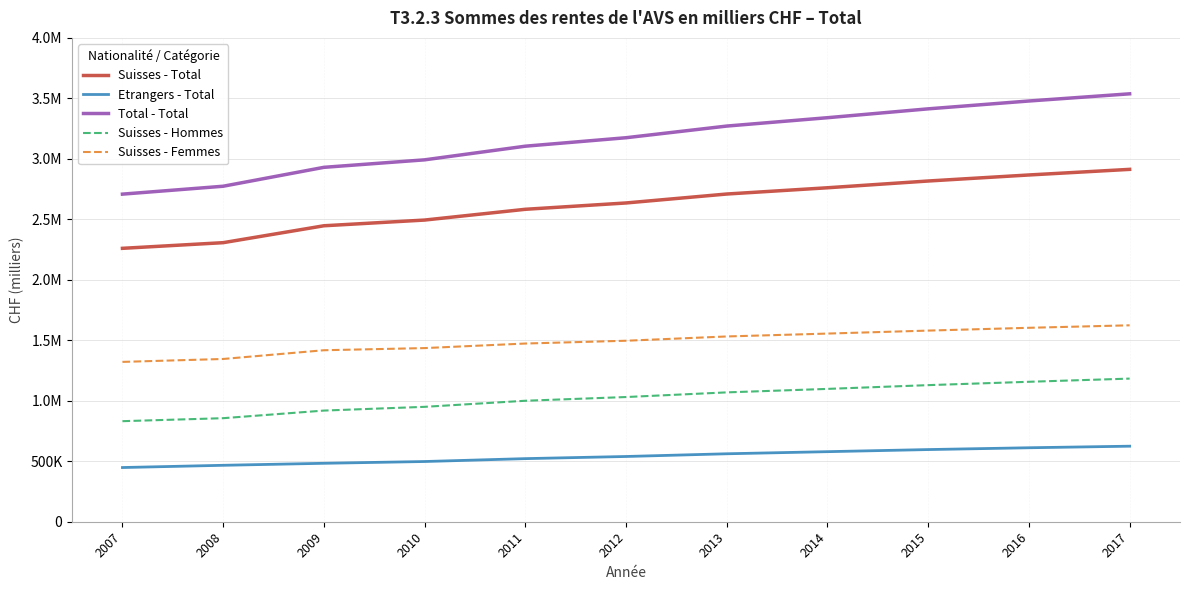

Rank the series by their average value, from lowest to highest.

Etrangers - Total, Suisses - Hommes, Suisses - Femmes, Suisses - Total, Total - Total